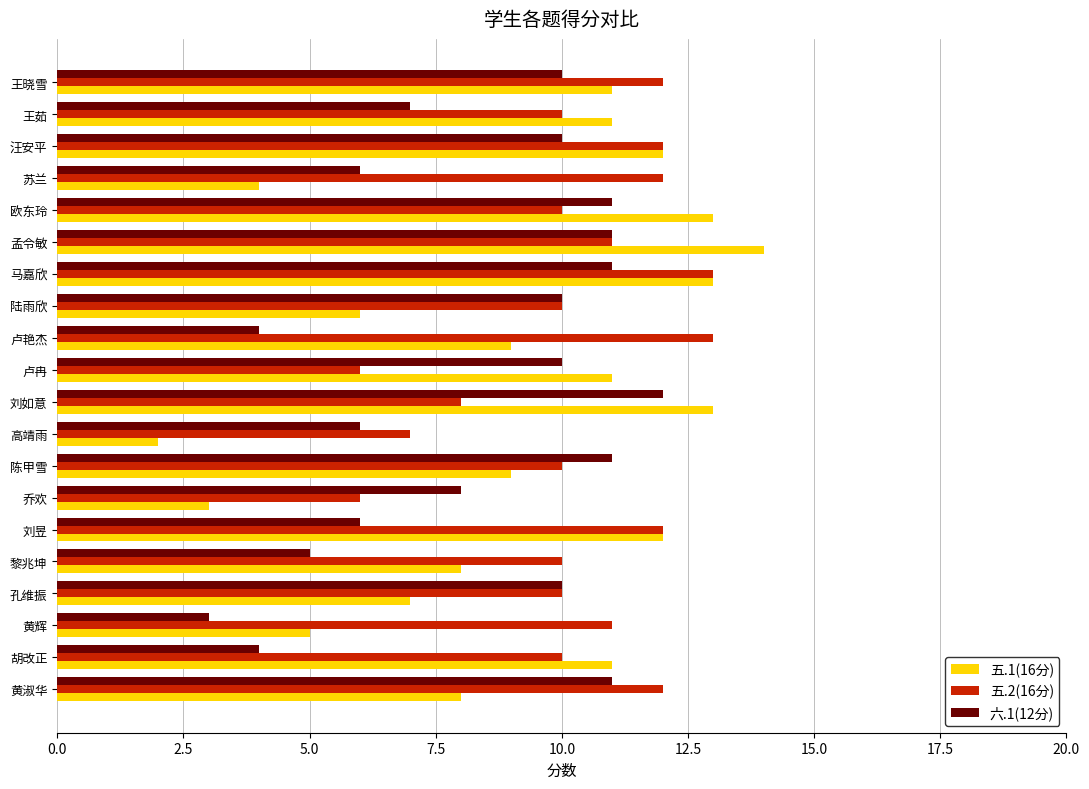

Which label corresponds to the largest value in the chart?

孟令敏